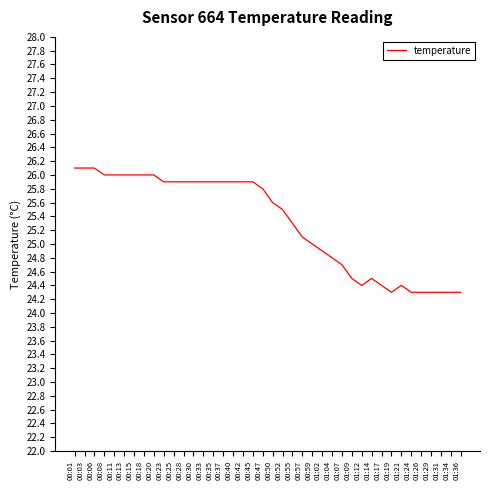

What is the change in value from 00:13 to 00:42?

-0.1